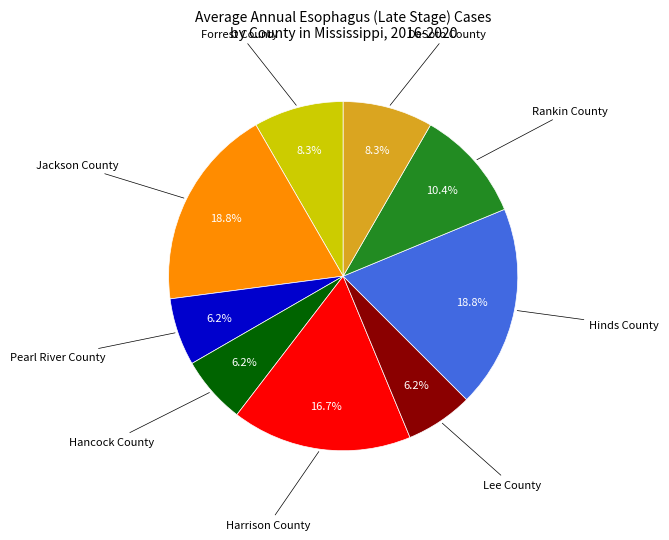

Is there a majority slice in this chart?

No